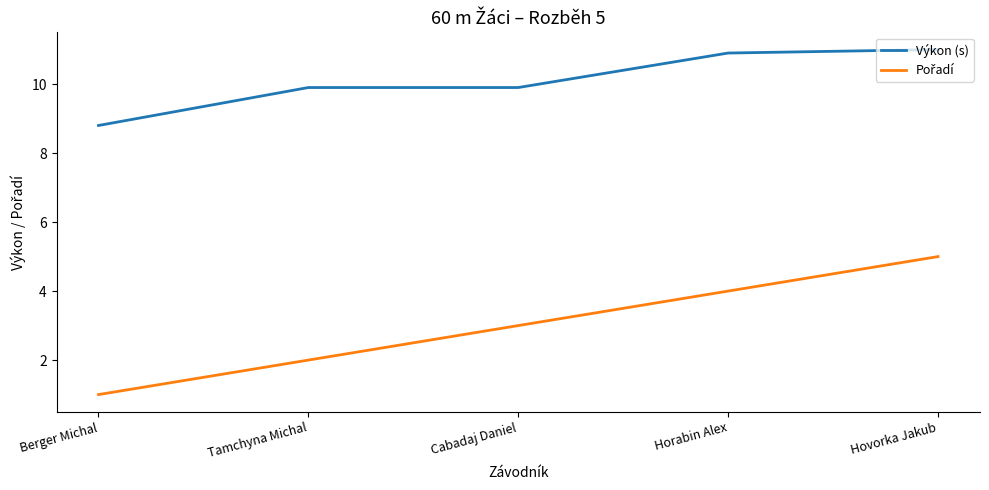

What is the difference between the highest and lowest values at Hovorka Jakub?

6.0